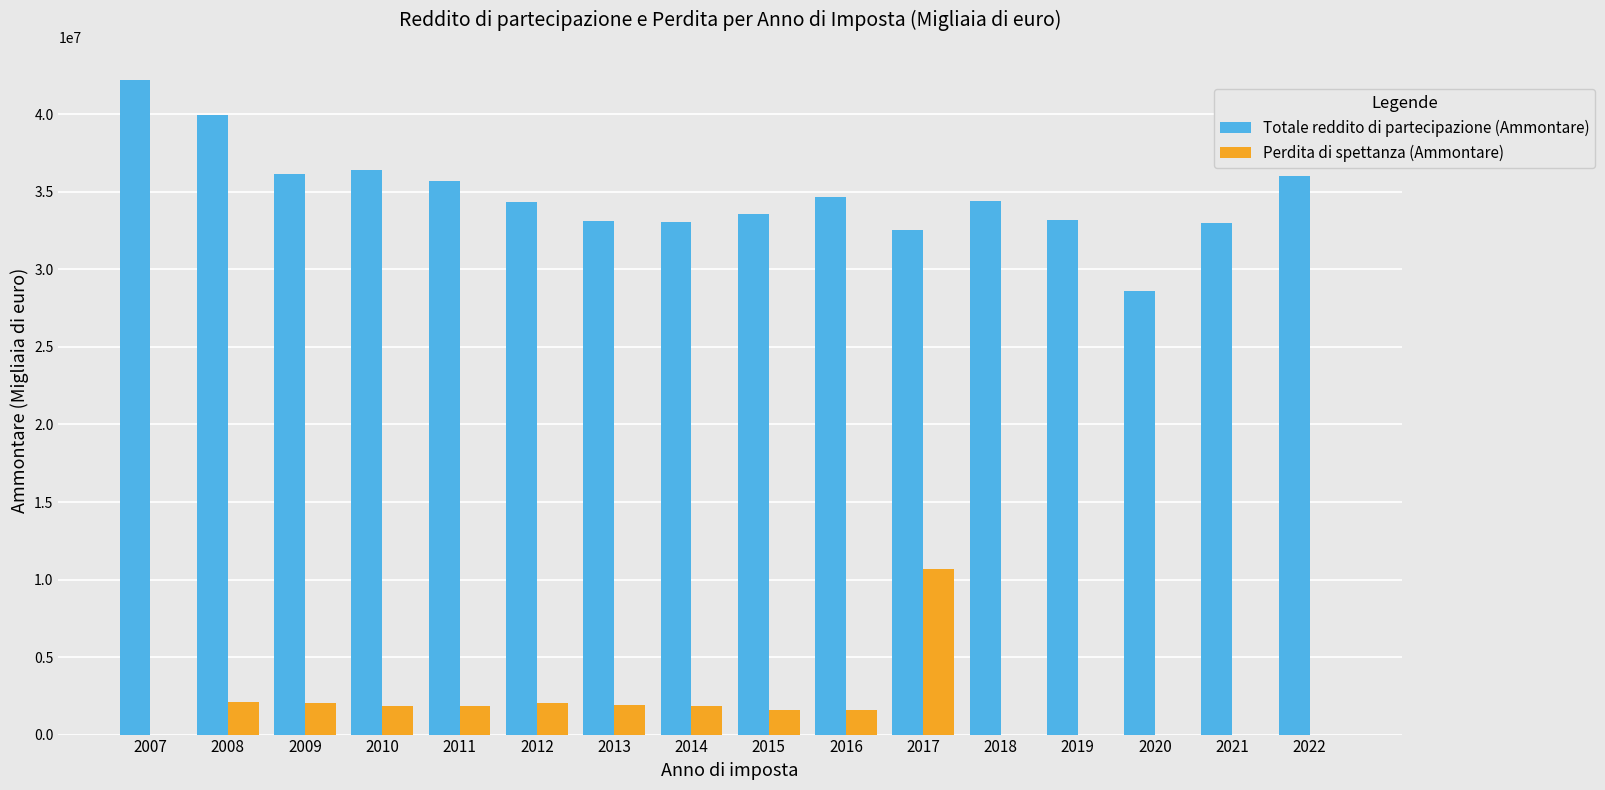

What is the sum of the Perdita di spettanza (Ammontare) values at 2022 and 2008?

2083457.1